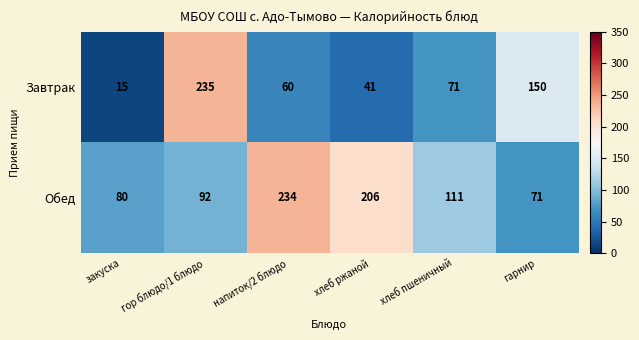

At how many categories does at least one series exceed 69?

6